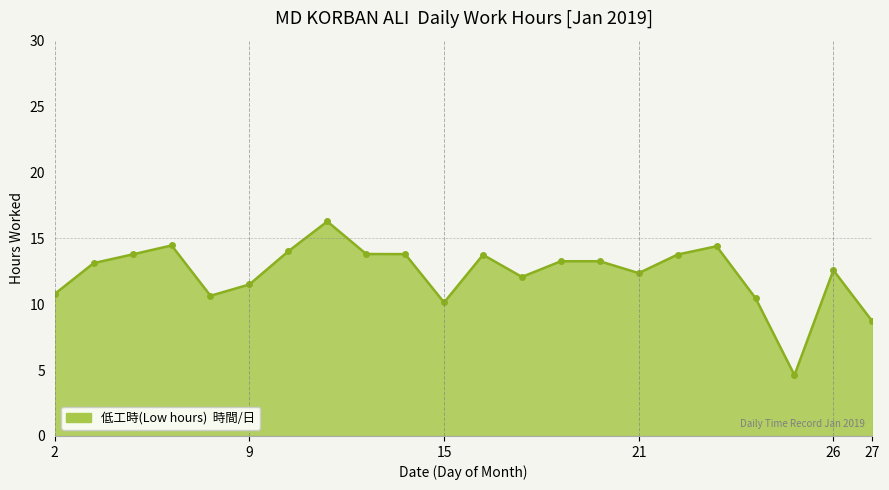

What is the average value?

12.3